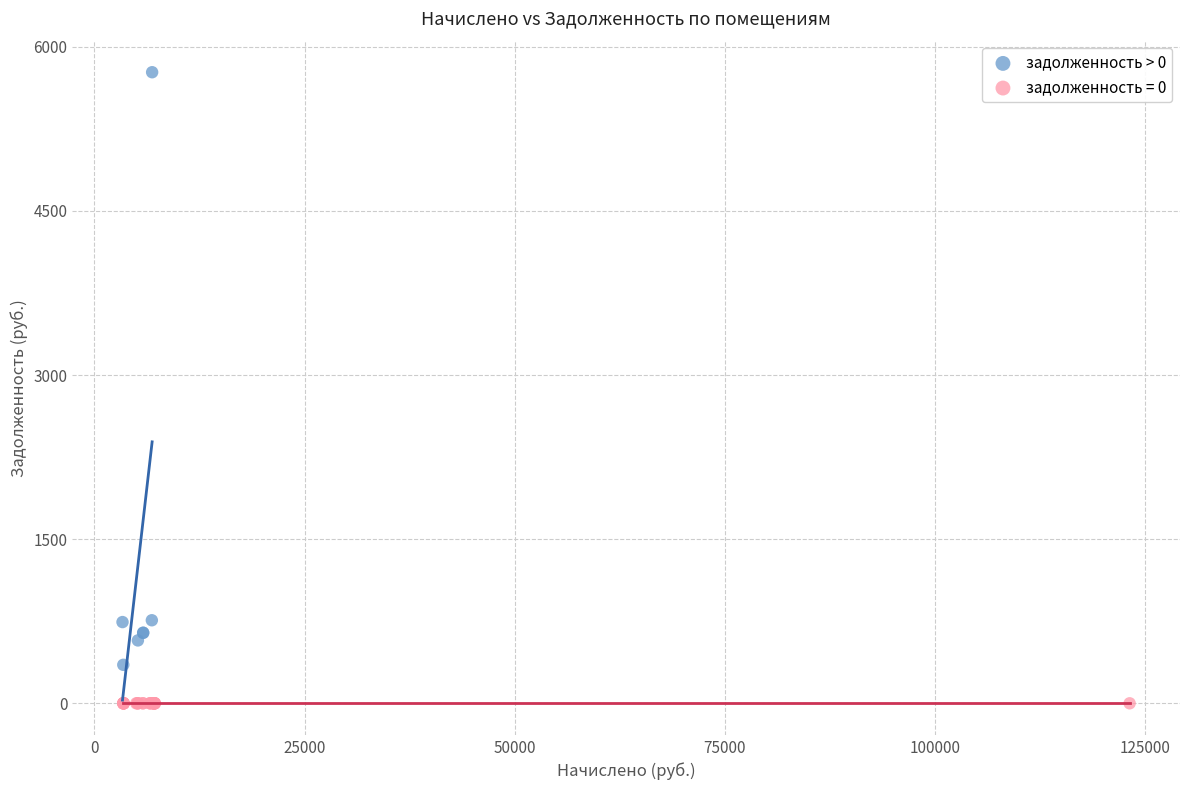

Which series reaches the maximum Y coordinate?

задолженность > 0